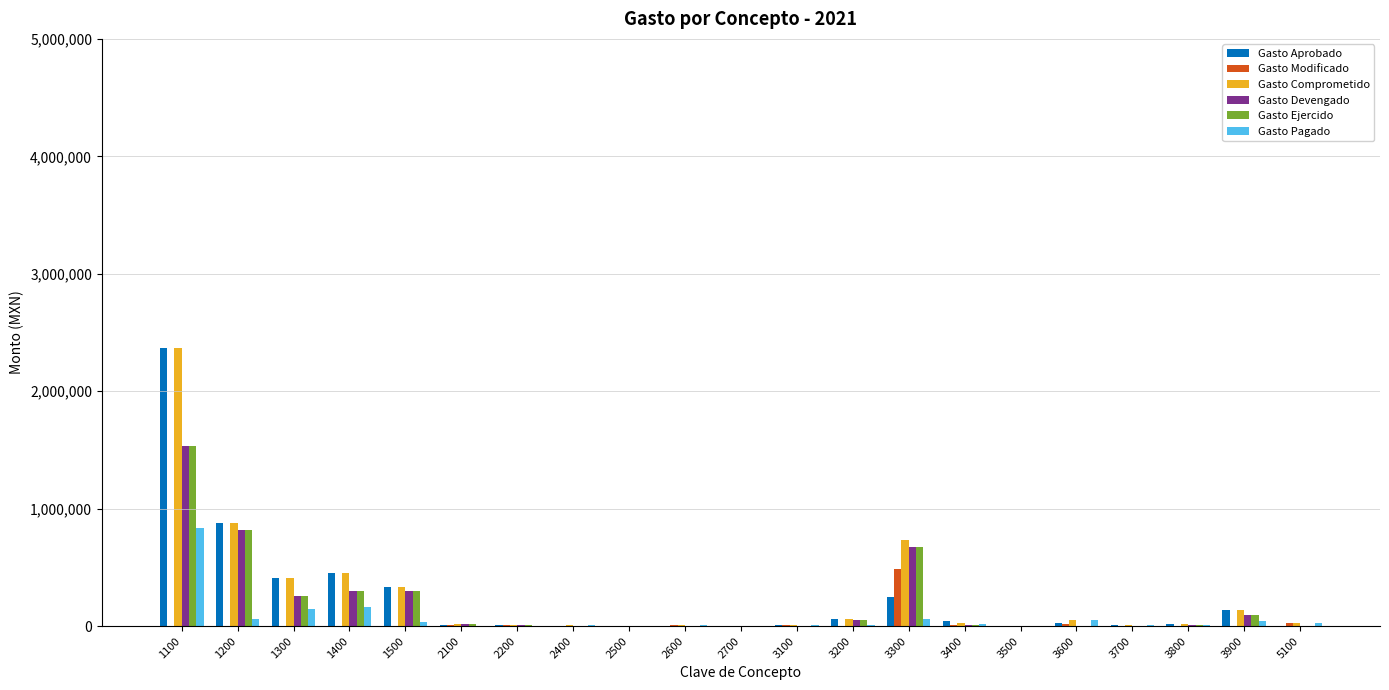

At which category is the sum across all series the highest?

1100